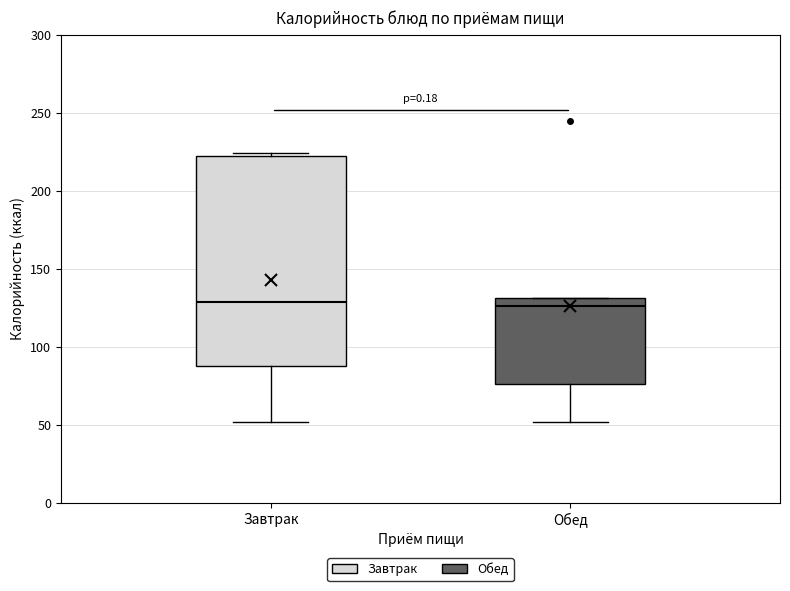

Where does the median line of the box for Завтрак sit on the y-axis? The values are not printed on the chart, so give them approximately, as read against the axis.

130